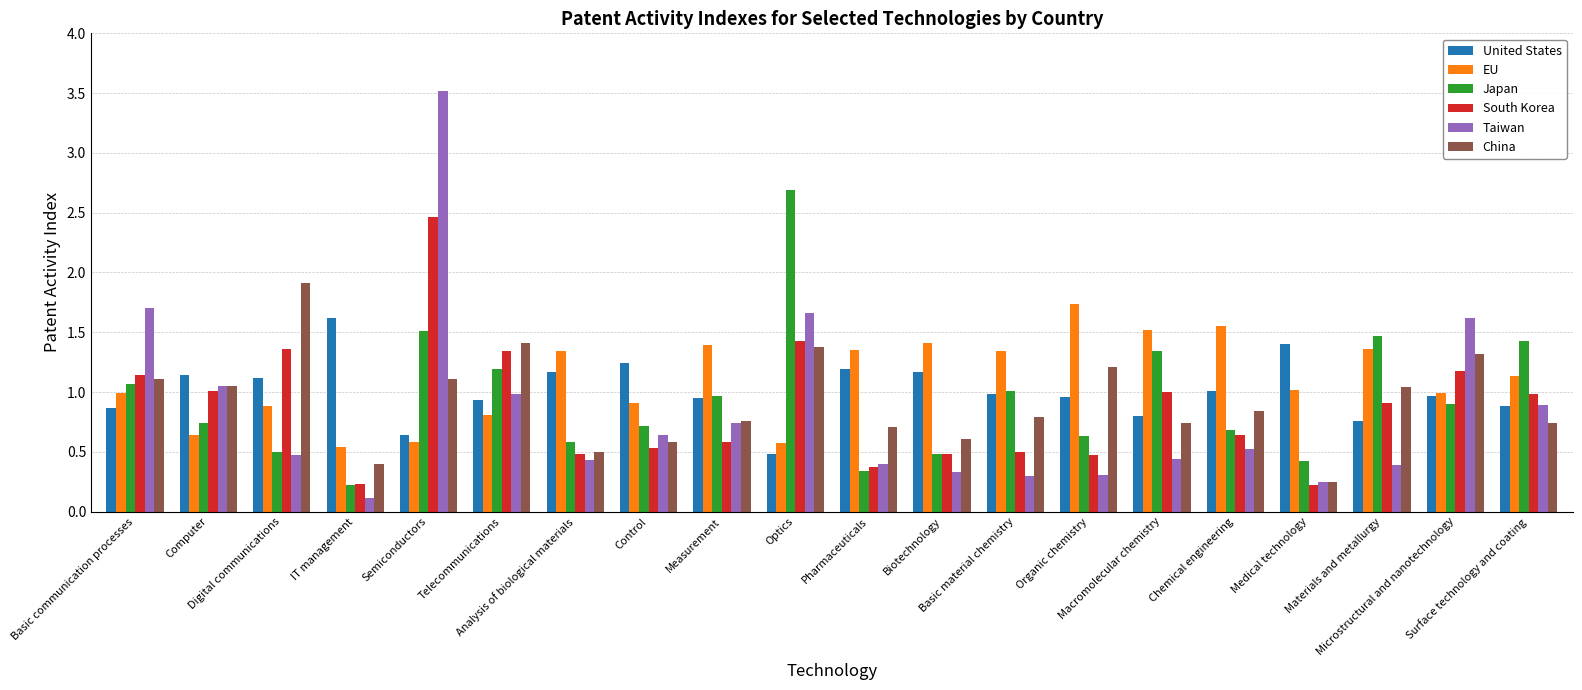

What is the minimum value shown in the chart?

0.1